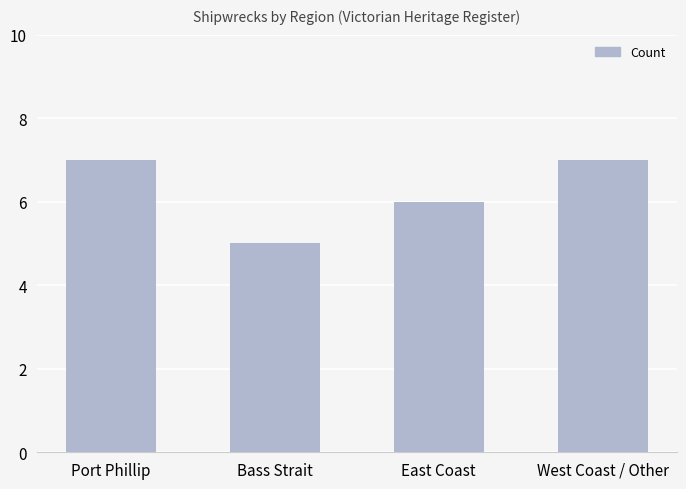

What is the smallest value displayed?

5